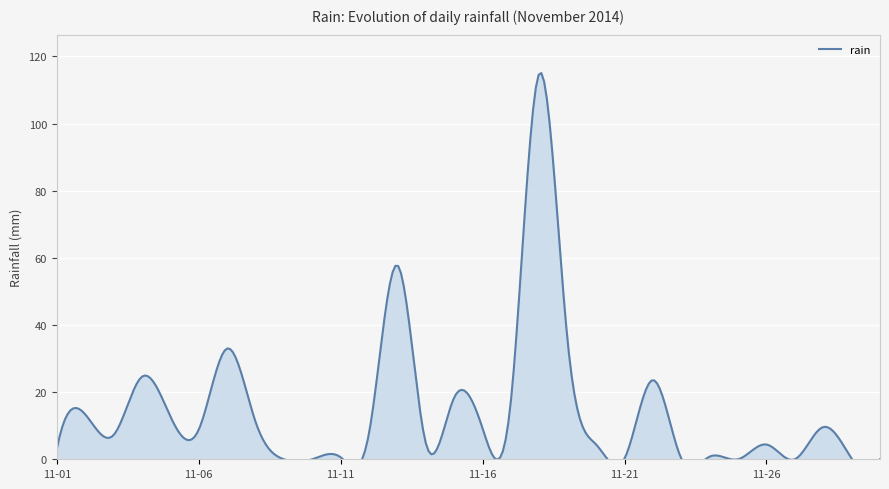

How many positive values are there?

25